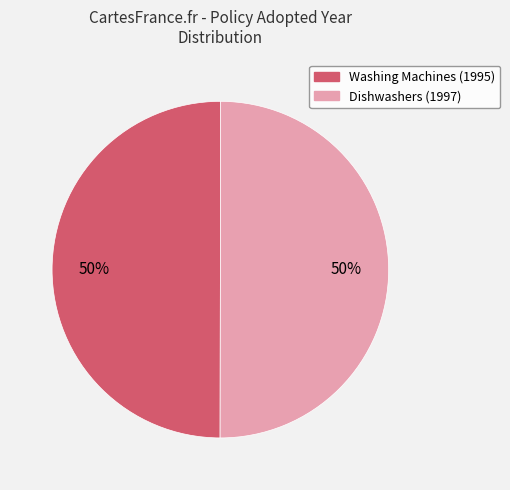

To the nearest percent, what is the average slice percentage?

50%